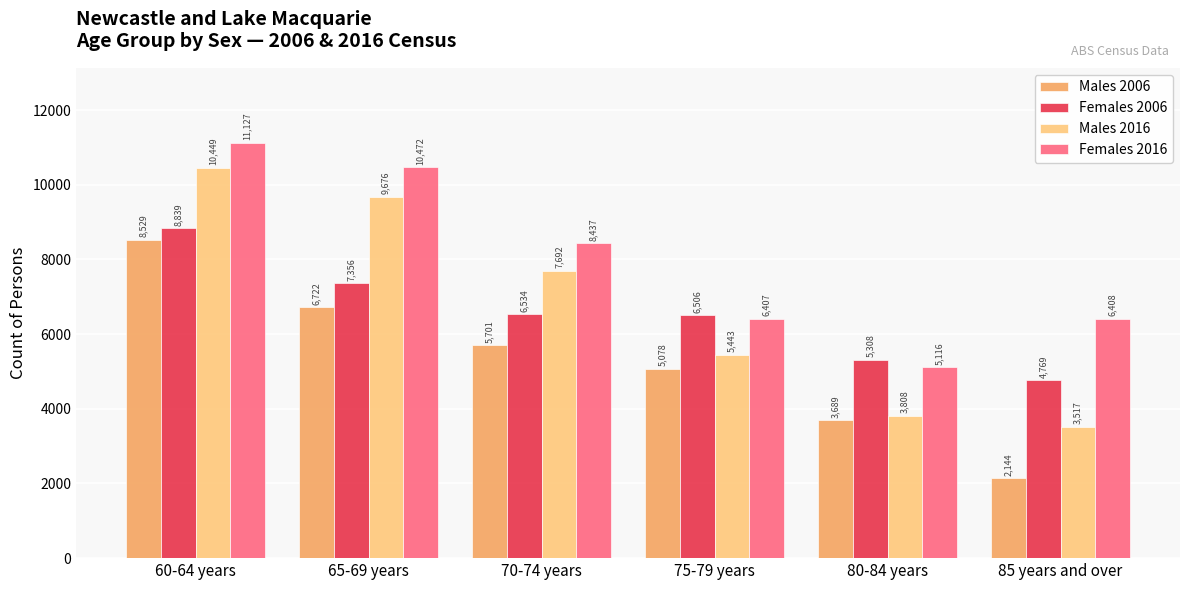

How many categories are shown in the chart?

6